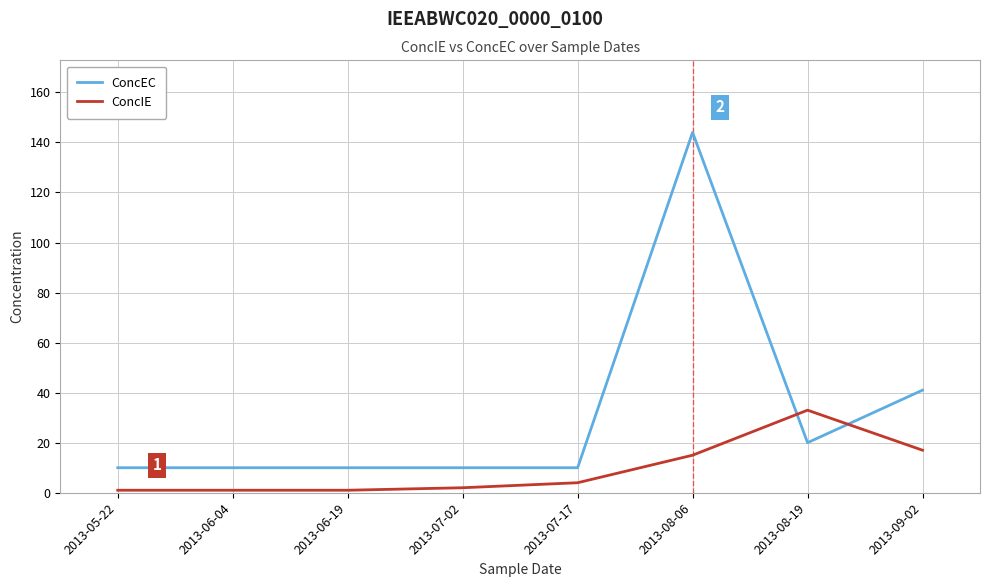

Rank the series at 2013-07-02 from lowest to highest value.

ConcIE, ConcEC